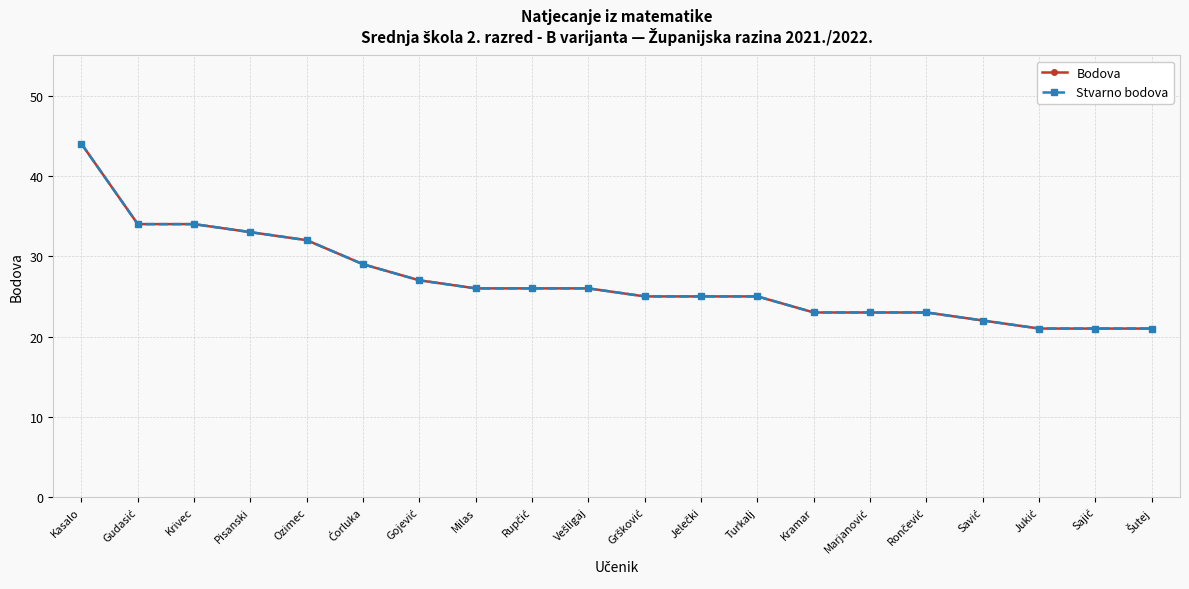

How many lines are shown in the chart?

2